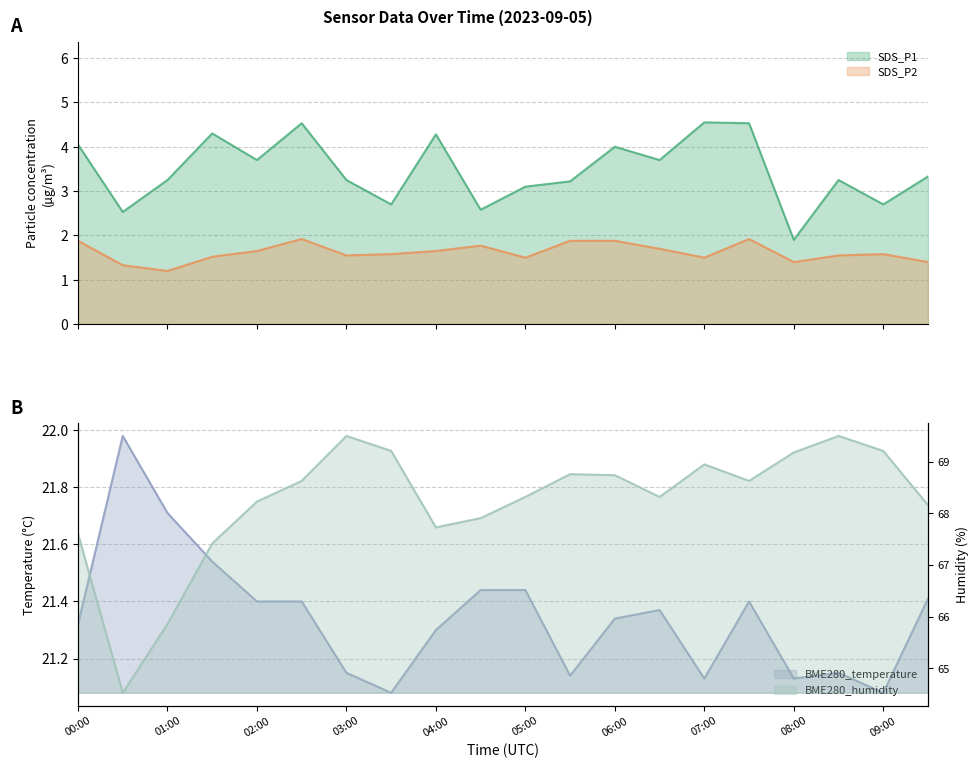

What is the lowest value of the SDS_P1 series?

1.9